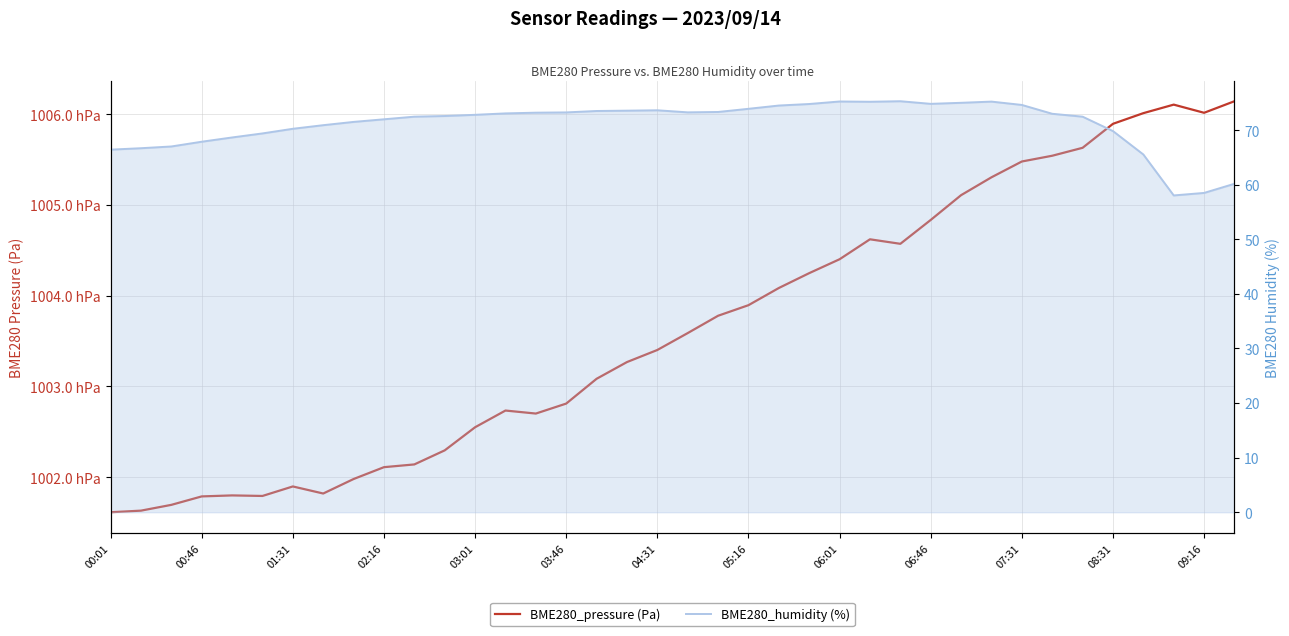

Which series changed the most between 23 and 31?

BME280_pressure (Pa)